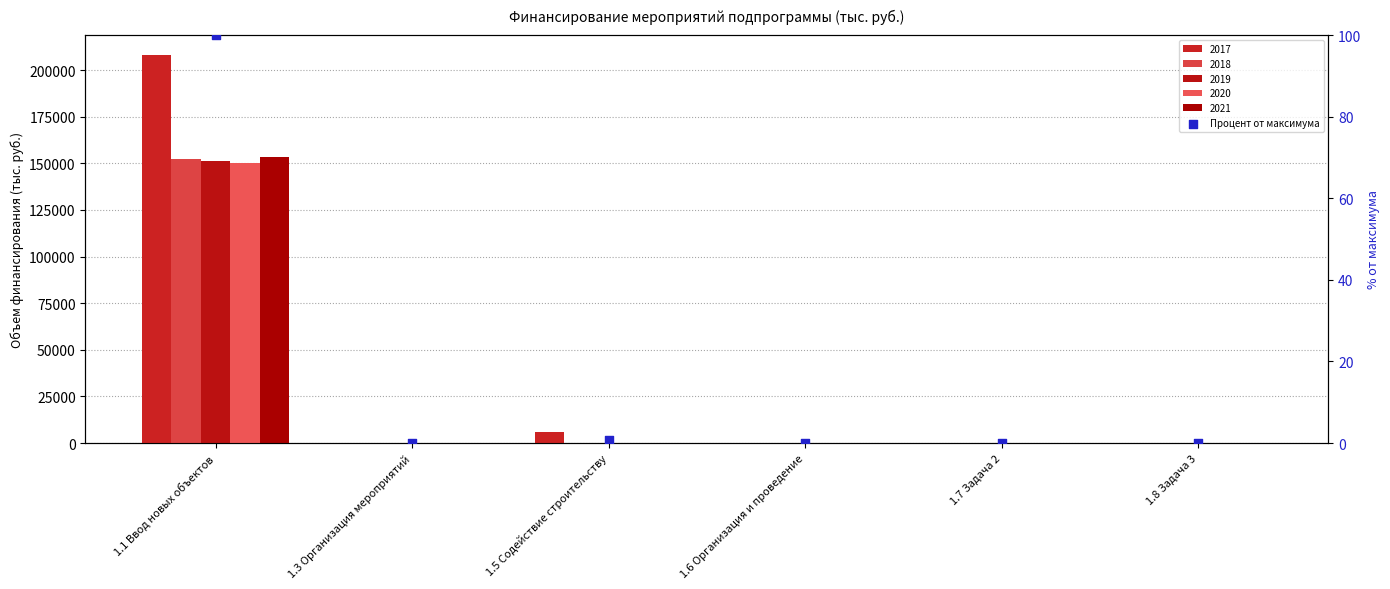

Which has a higher value, 1.7 Задача 2 or 1.6 Организация и проведение?

1.6 Организация и проведение